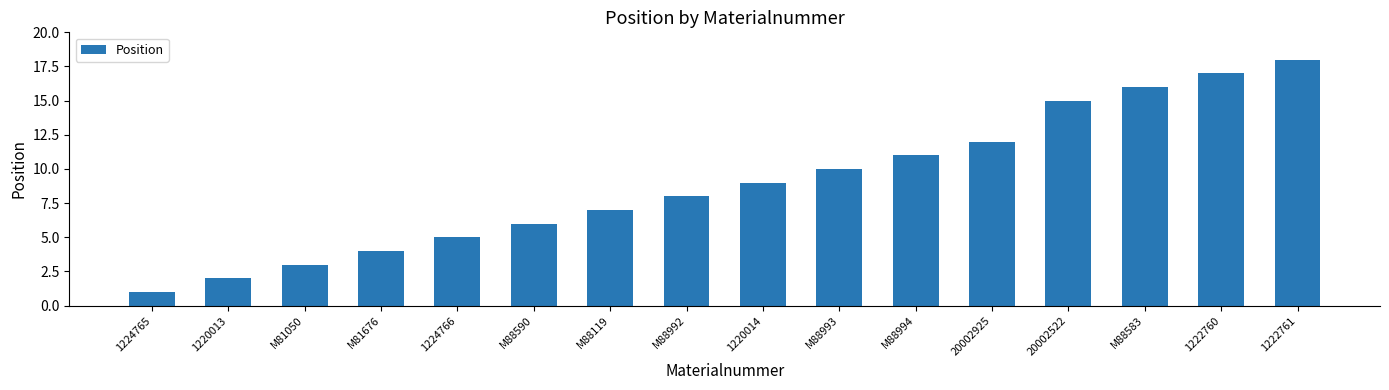

What is the difference between the maximum and minimum values?

17